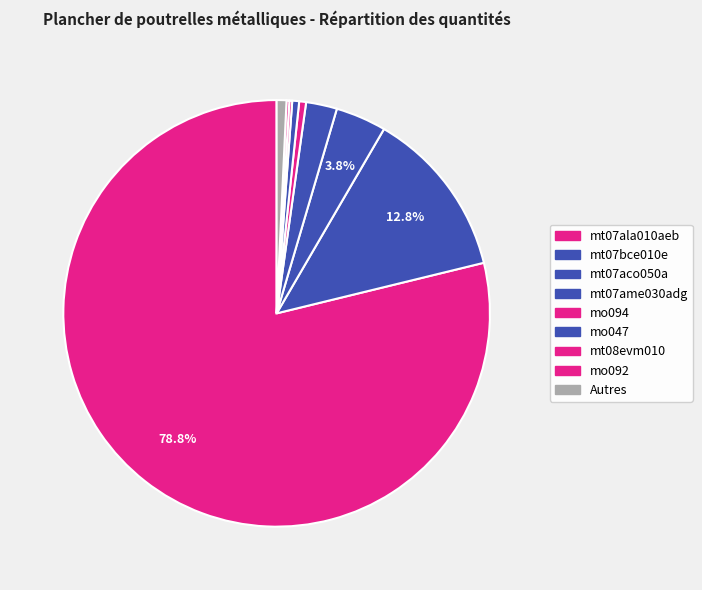

Which slice represents more than half of the pie?

mt07ala010aeb